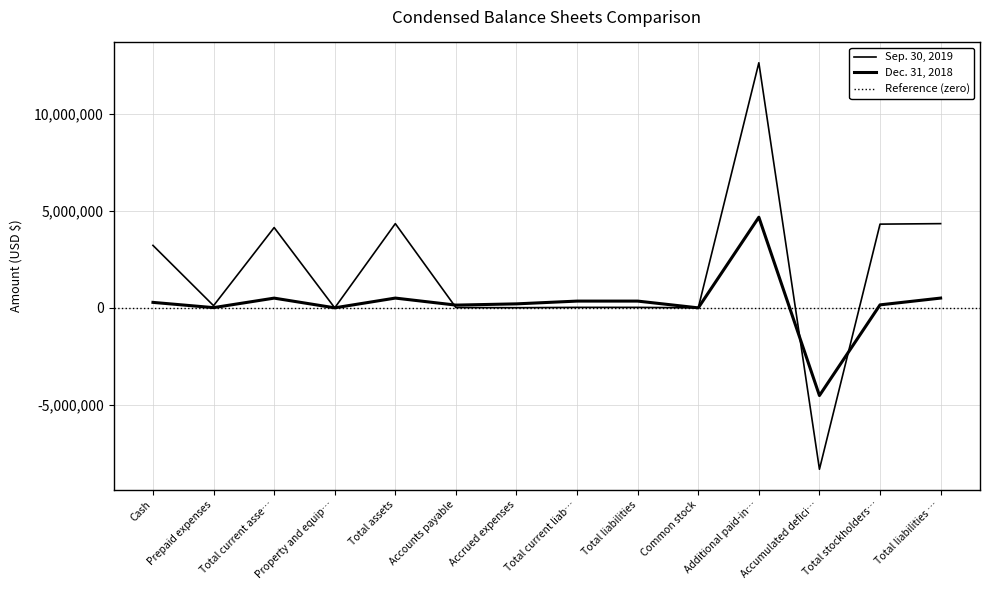

Reading left to right, extract all data points from this chart.

Sep. 30, 2019: 3214945	113896	4133239	1352	4334591	17703	7610	25313	25313	1012	12612255	-8303989	4309278	4334591
Dec. 31, 2018: 282621	12356	501648	2268	503916	142280	206671	348951	348951	507	4665154	-4511006	154965	503916